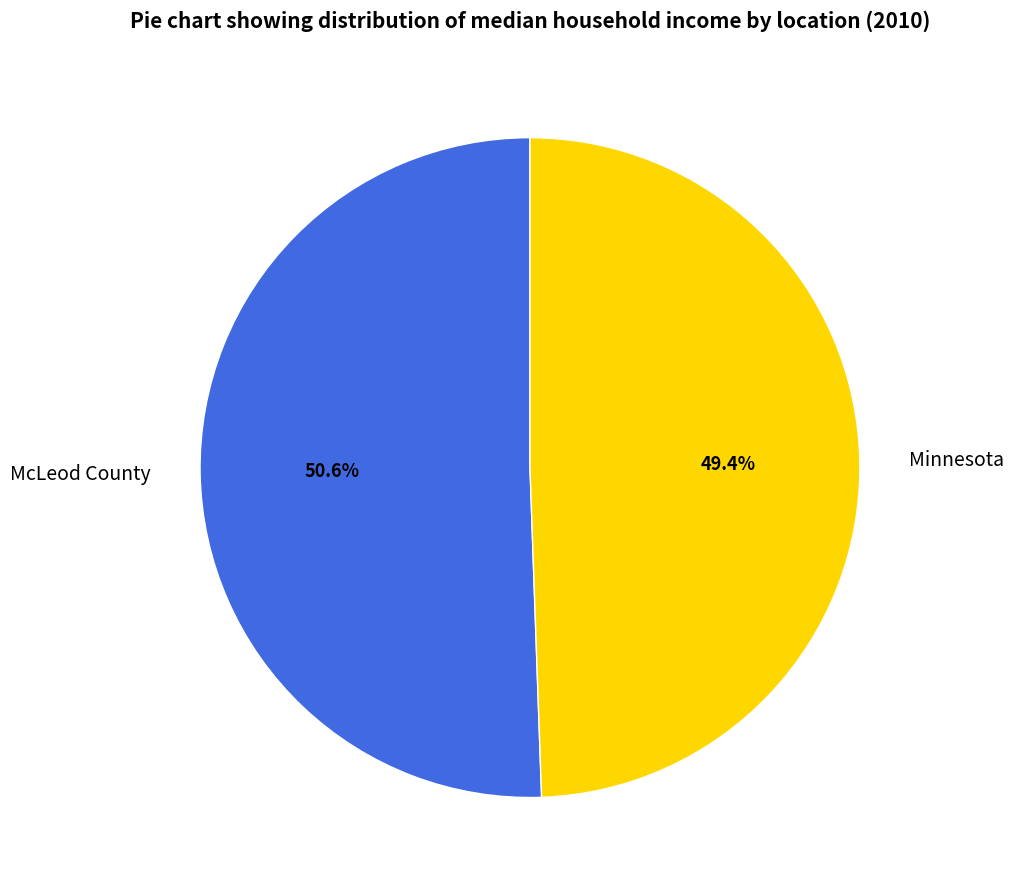

What is the largest slice in the pie chart?

McLeod County